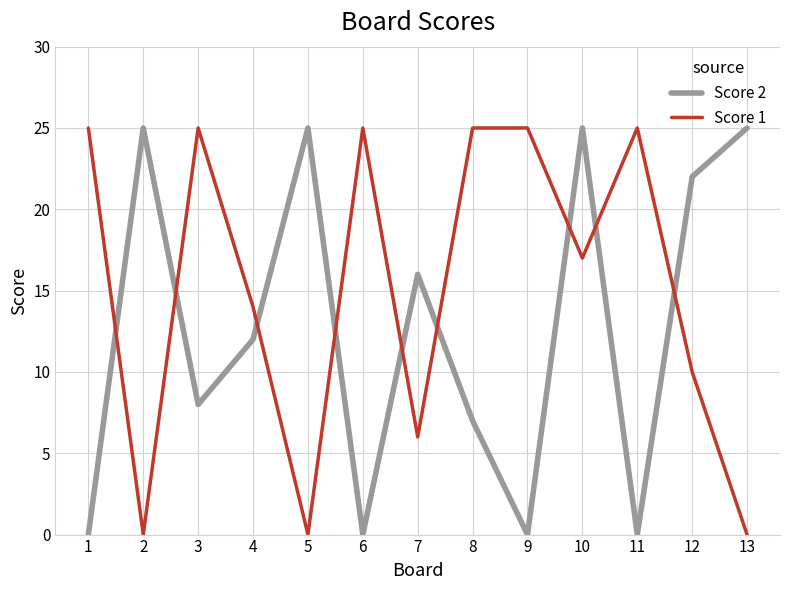

Count the number of data series in this chart.

2